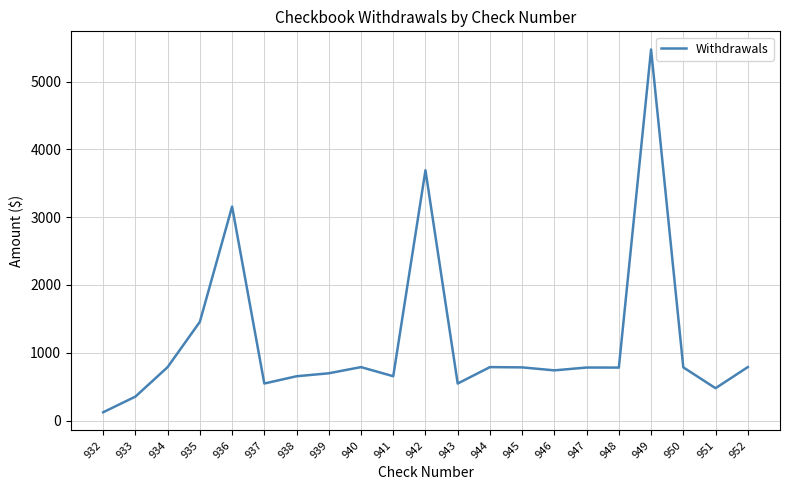

Where is the data nearest to the value 2798?

936